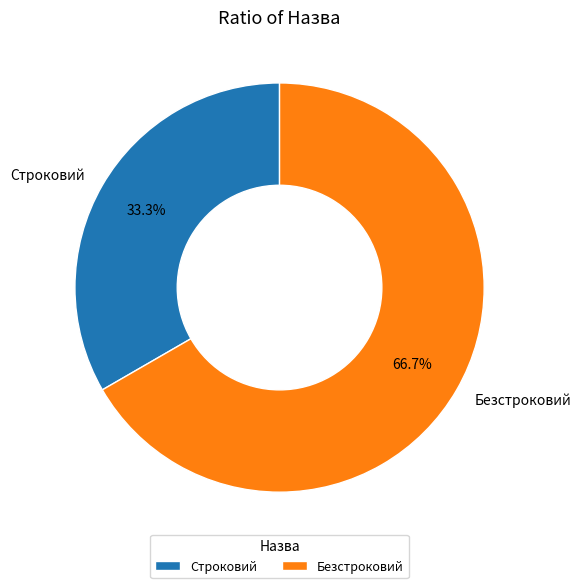

True or false: Безстроковий accounts for 58% of the total.

False